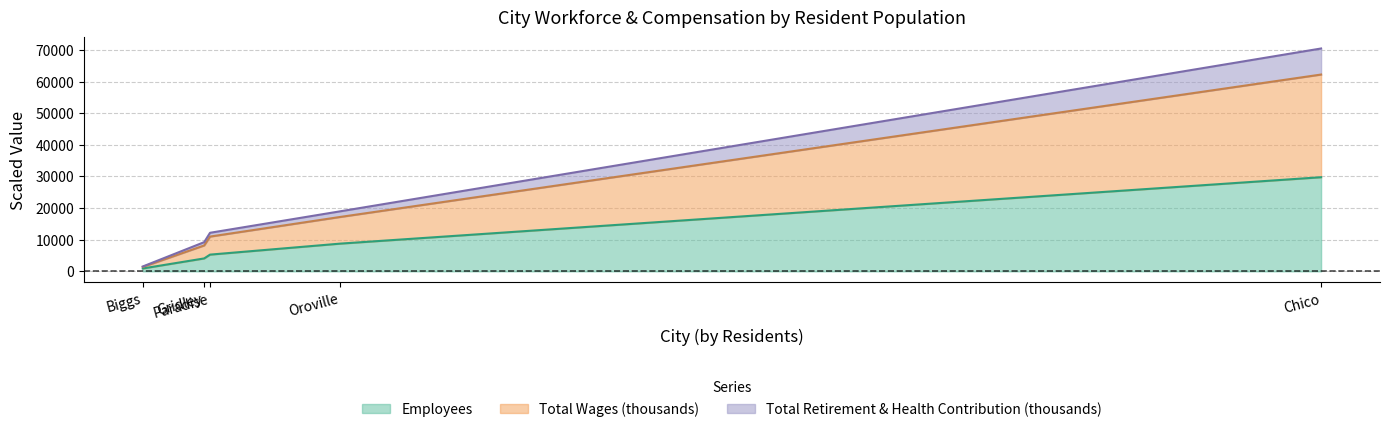

Which has a higher value, Chico or Biggs?

Chico